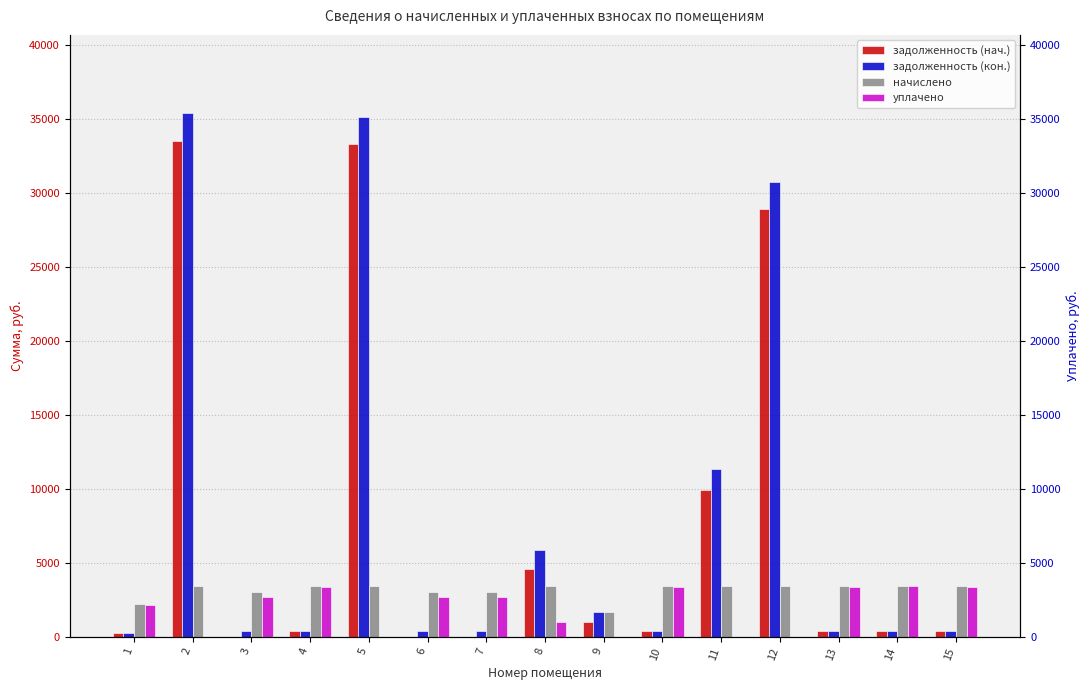

Which has a higher value, 1 or 12?

12